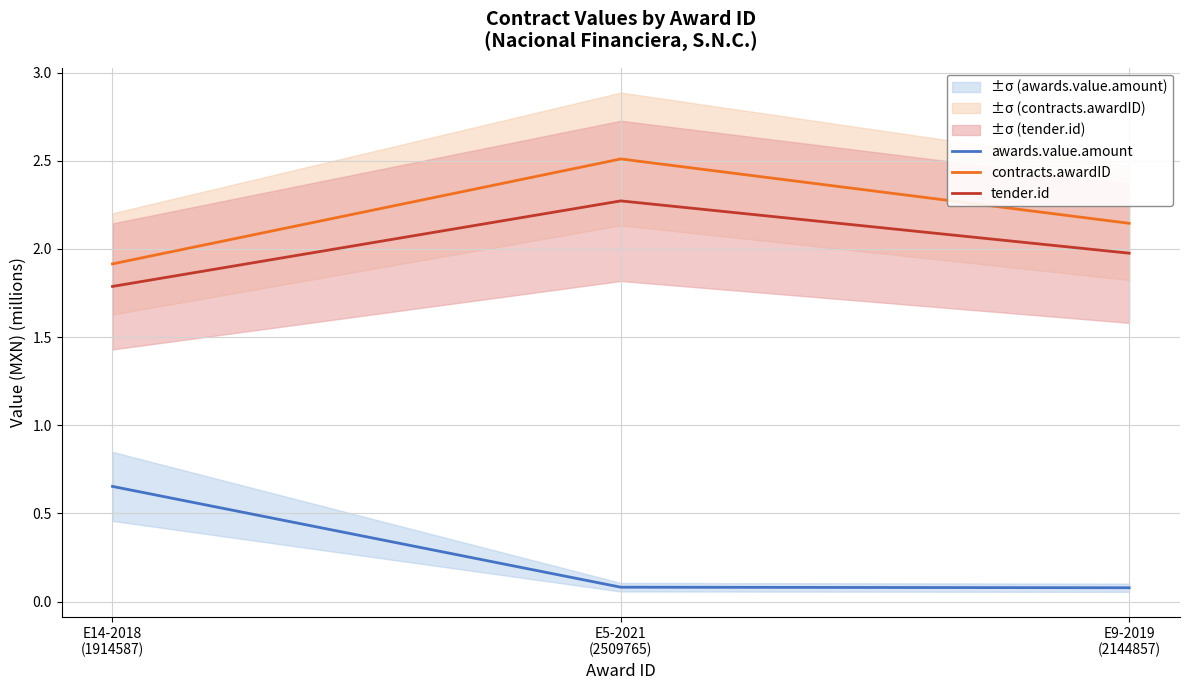

What is the value of the tender.id point at the 1st from the left?

1.8